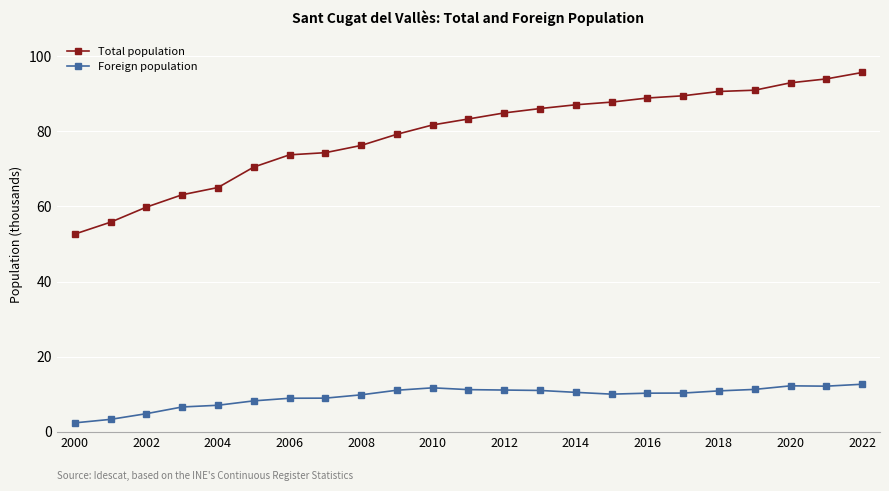

What are all the series names shown in the legend?

Total population, Foreign population